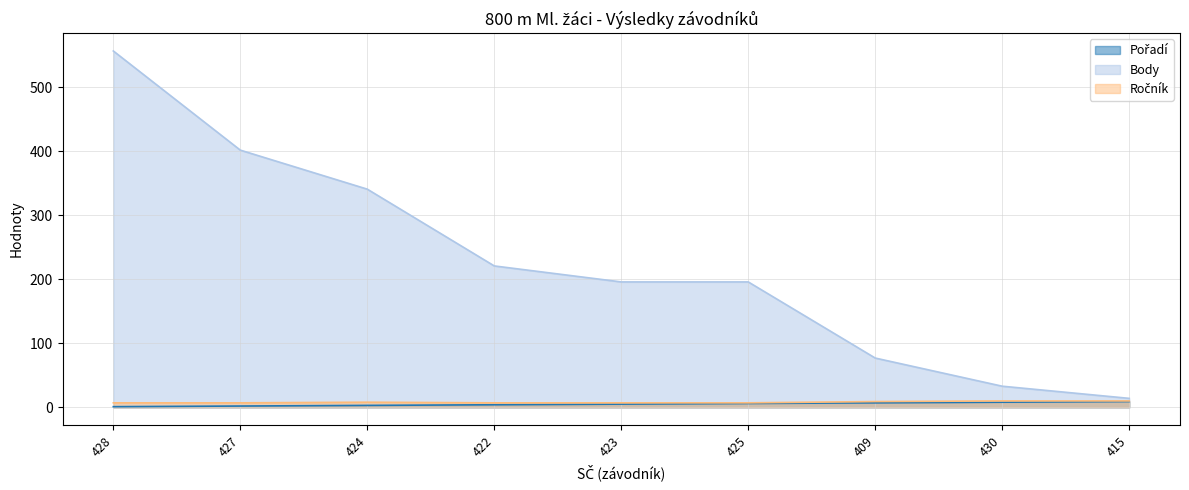

Count the Ročník values in the range 7 to 9.

7